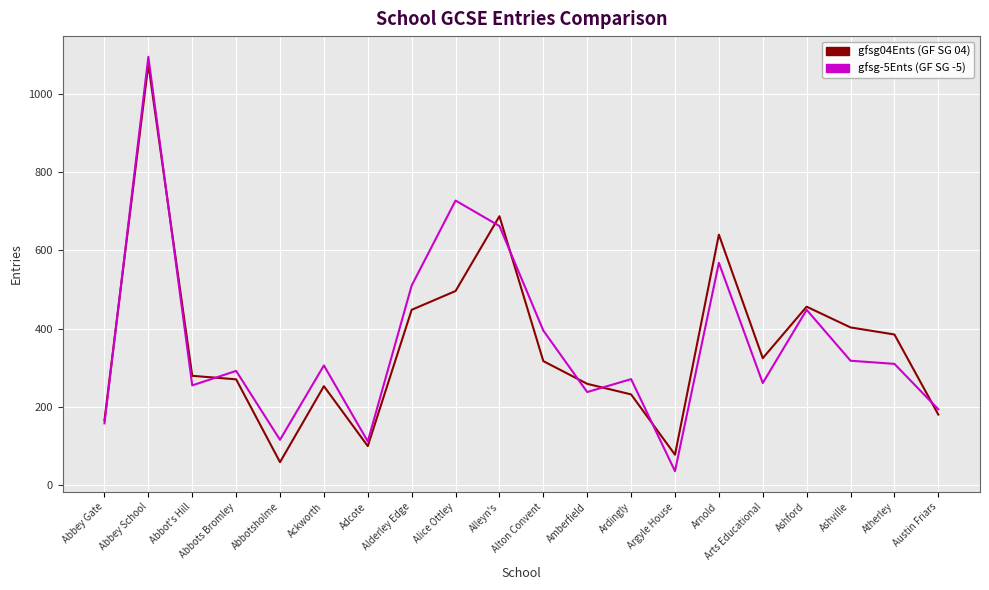

What is the greatest value displayed?

1094.0